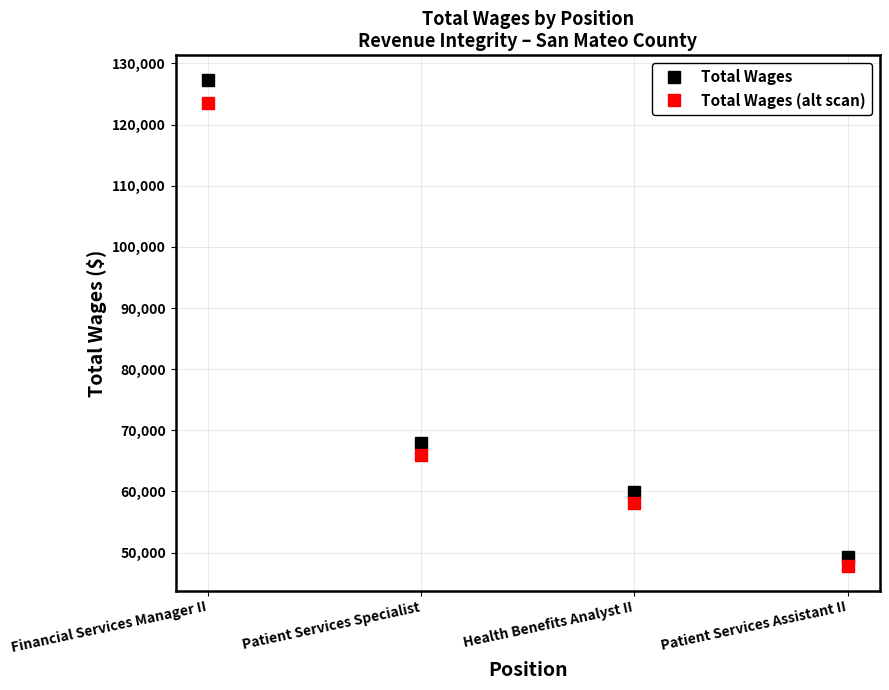

List the series in order of their peak value, lowest first.

Total Wages (alt scan), Total Wages